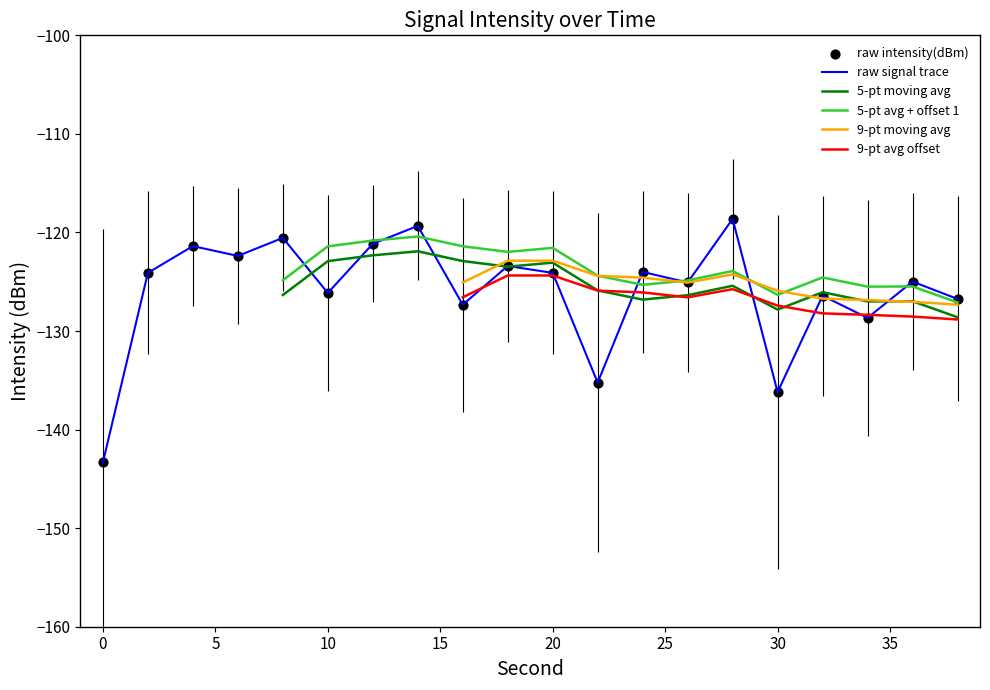

Which has a higher value, 10 or 24?

24